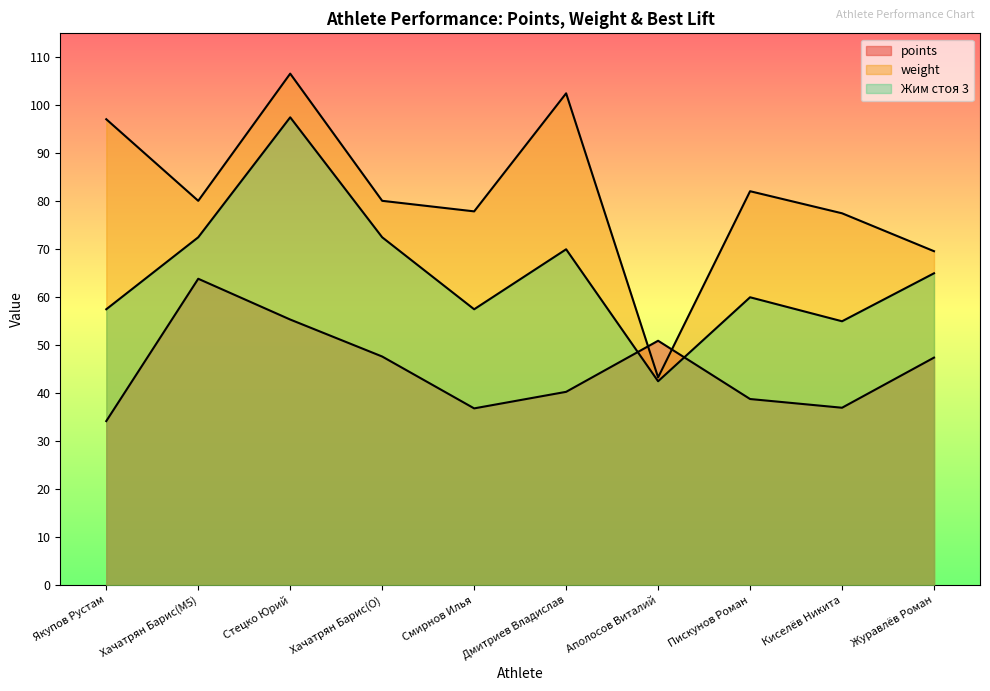

What is the approximate value of weight at Пискунов Роман?

82.1